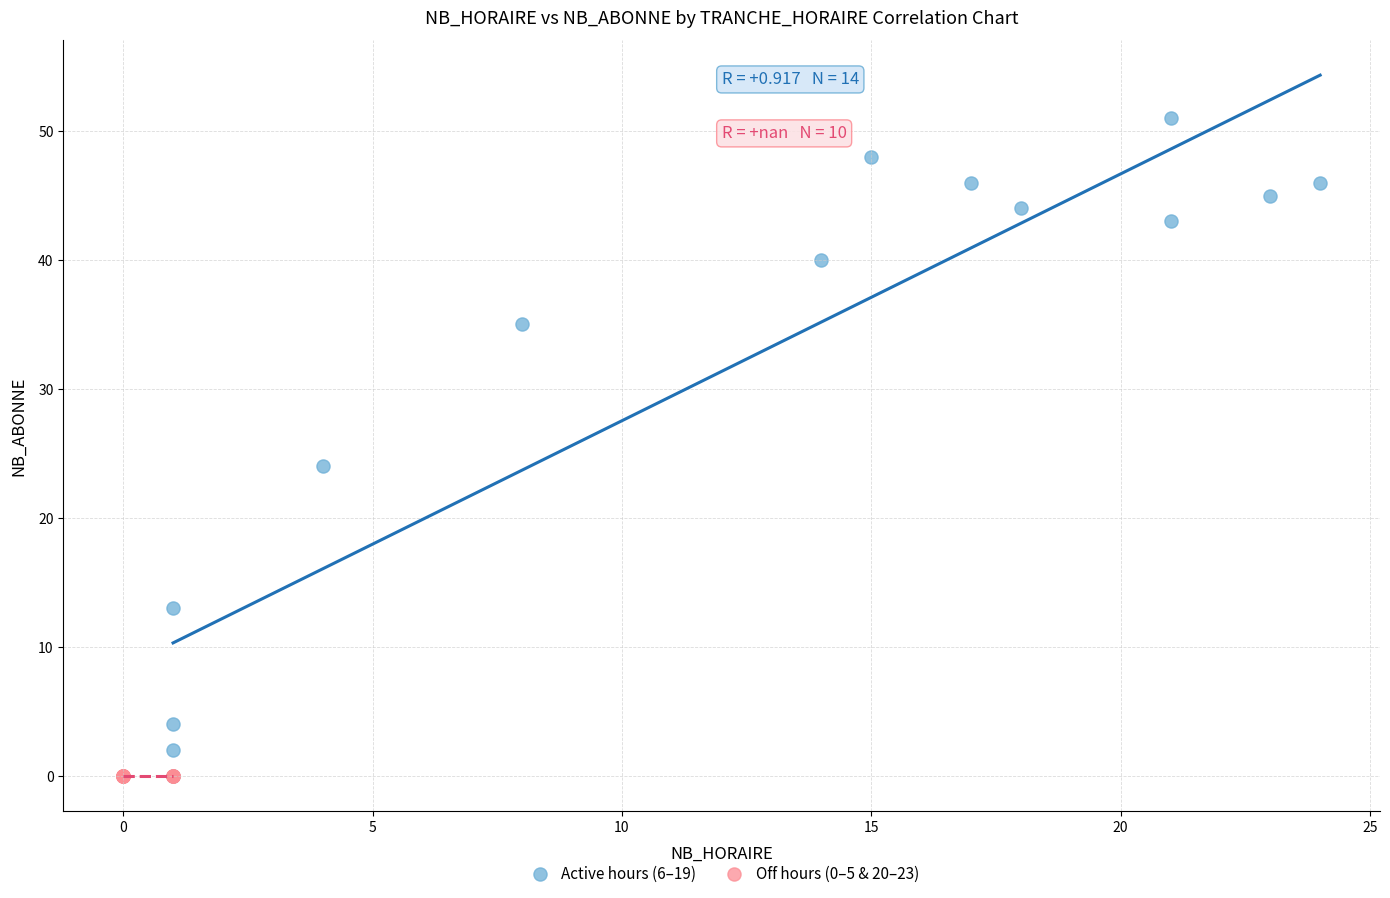

Which series reaches the maximum Y coordinate?

Active hours (6–19)